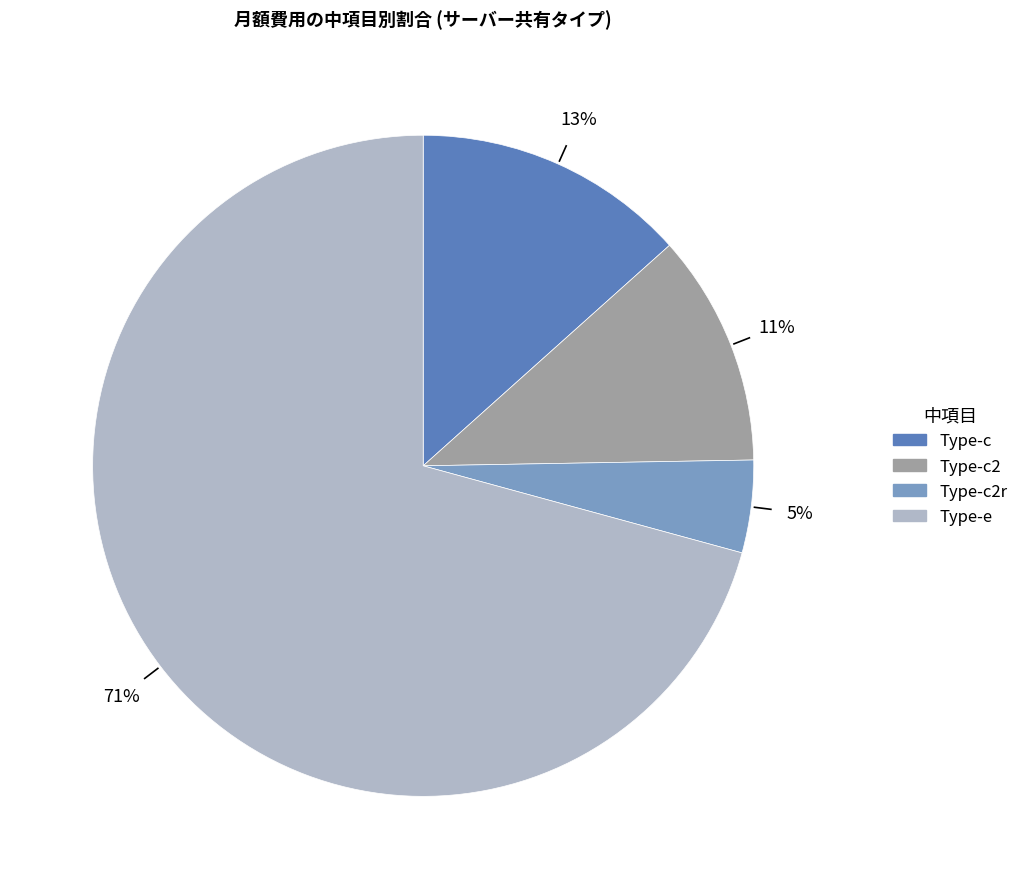

Is there any slice that represents more than half of the pie?

Yes